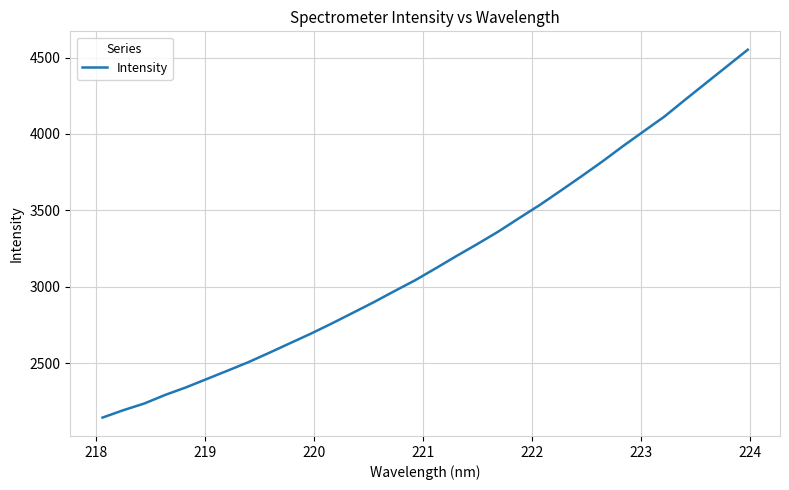

What is the smallest value displayed?

2142.7